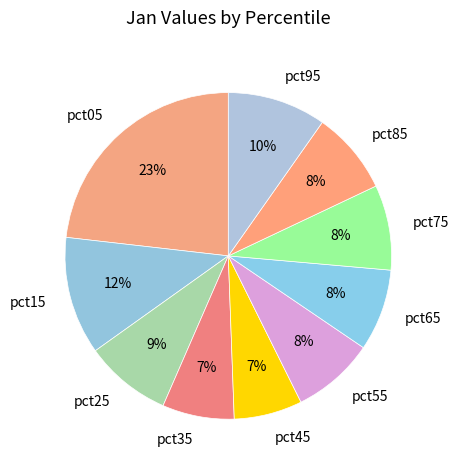

Which category has the biggest portion of the pie?

pct05